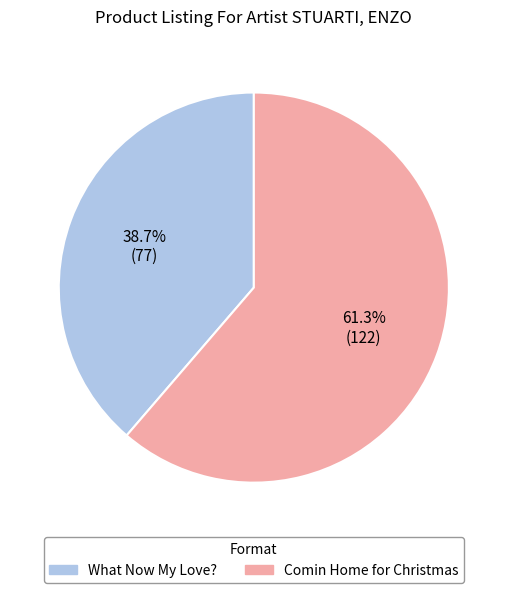

How many slices are in this pie chart?

2